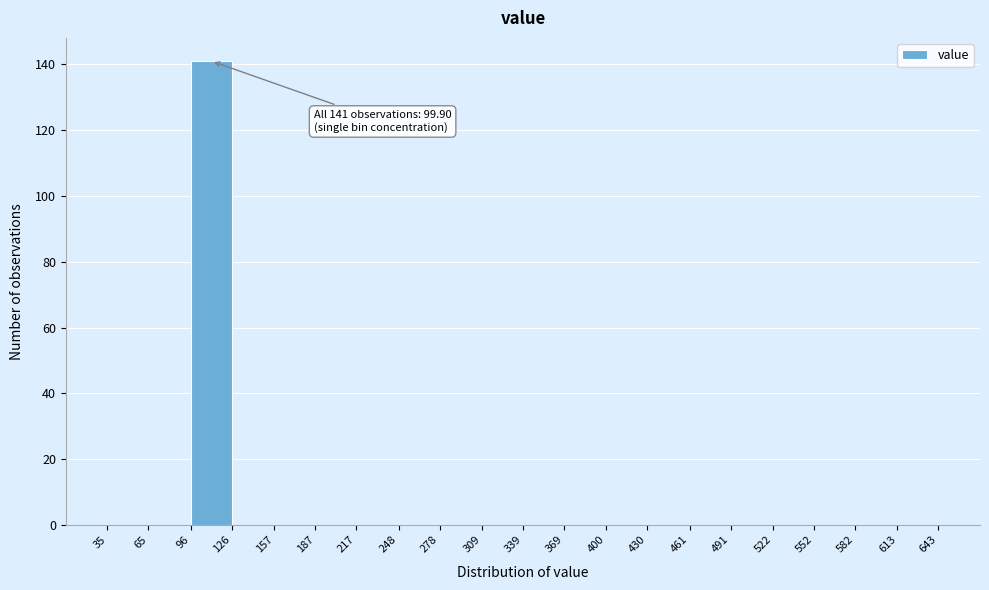

Over which range of the x-axis is the bar tallest?

96 to 126